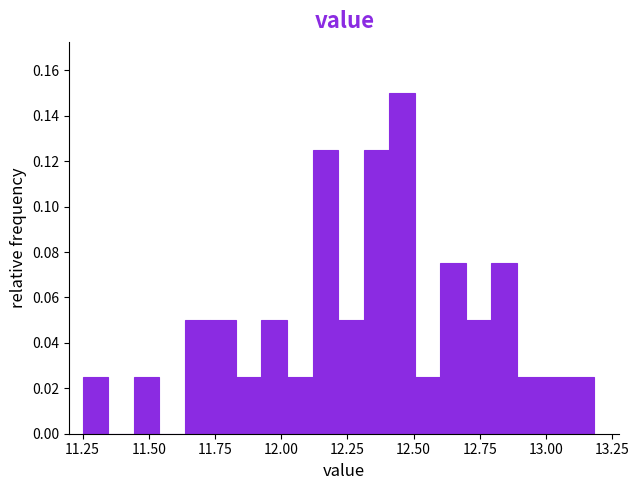

Read against the x-axis, roughly where is the centre of the tallest bar?

12.45